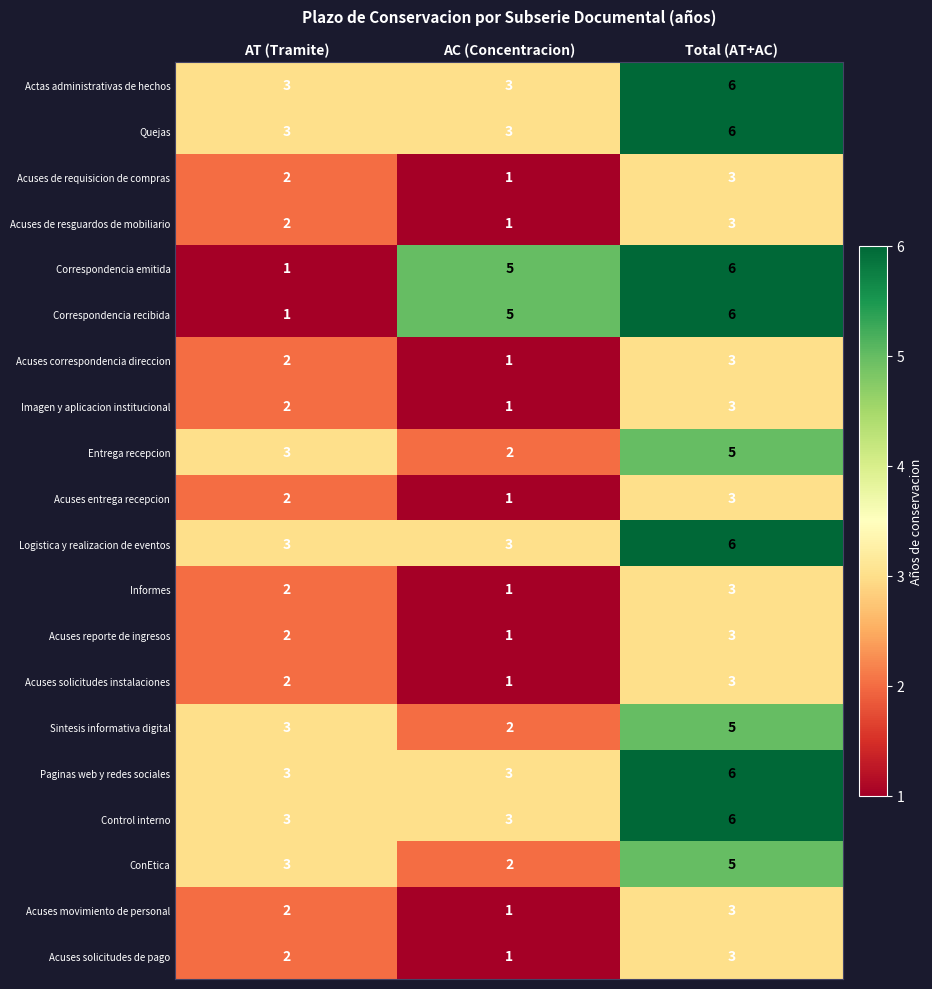

The Acuses correspondencia direccion series shows 5 at Total (AT+AC). True or false?

False